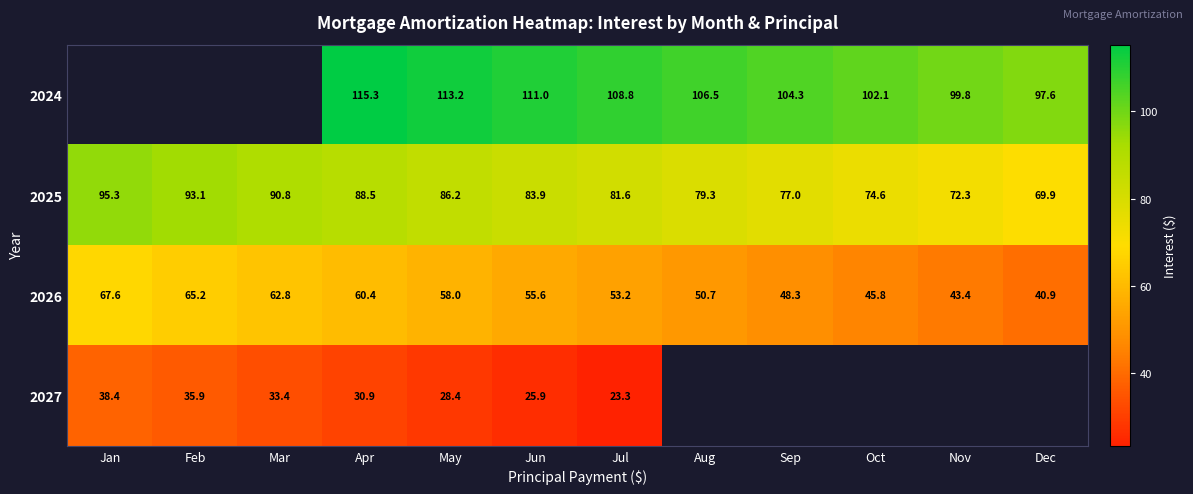

What is the total value across all series at May?

285.8